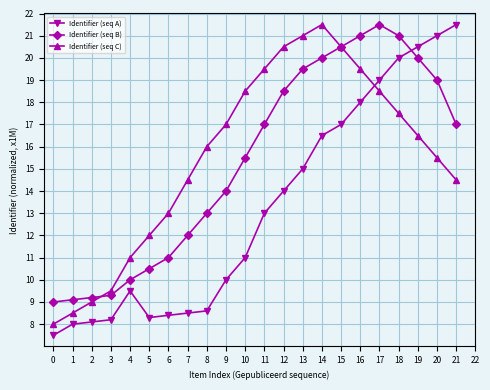

What is the total value across all series at 17?

59.0